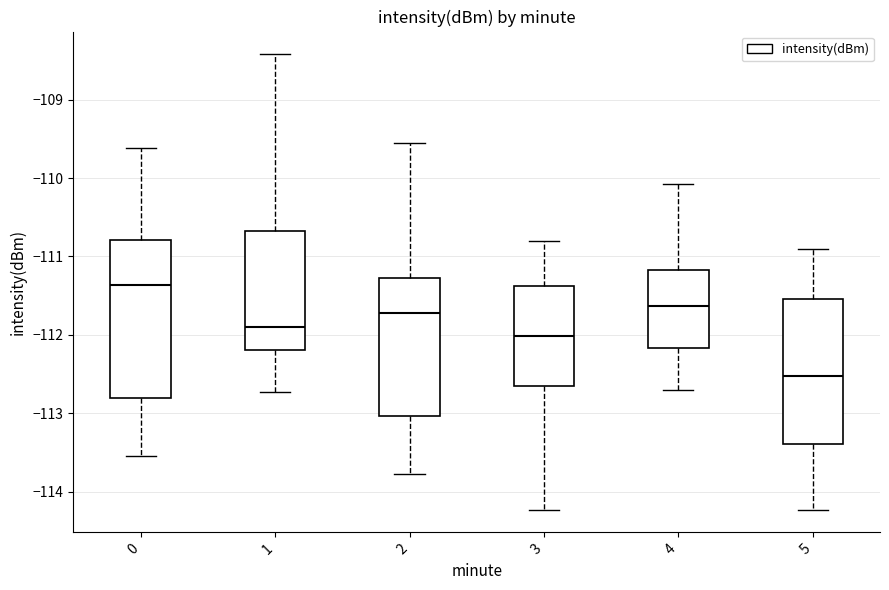

Which box's median line is the lowest?

5